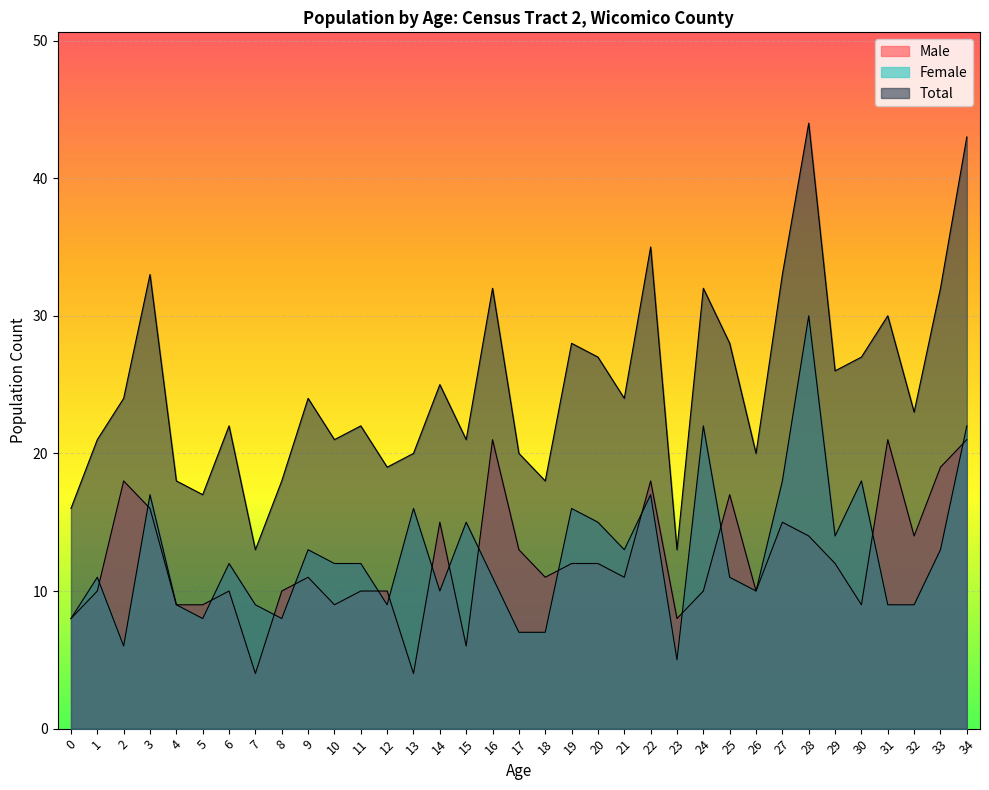

True or false: Female has more than 1 interior local peaks.

True